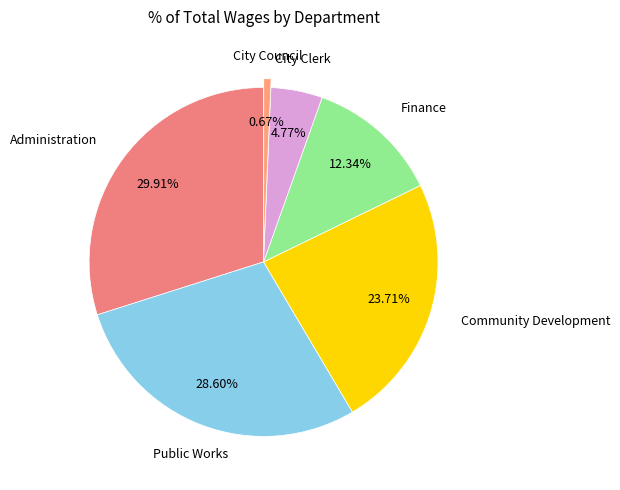

To the nearest percent, what portion does Administration represent?

30%